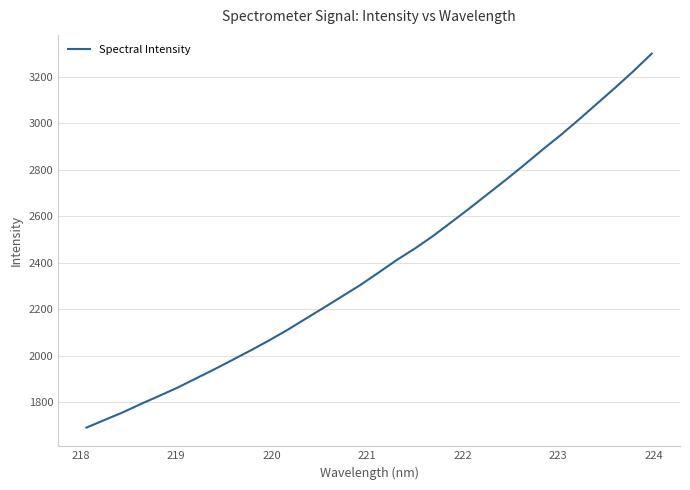

What is the maximum value shown in the chart?

3300.3